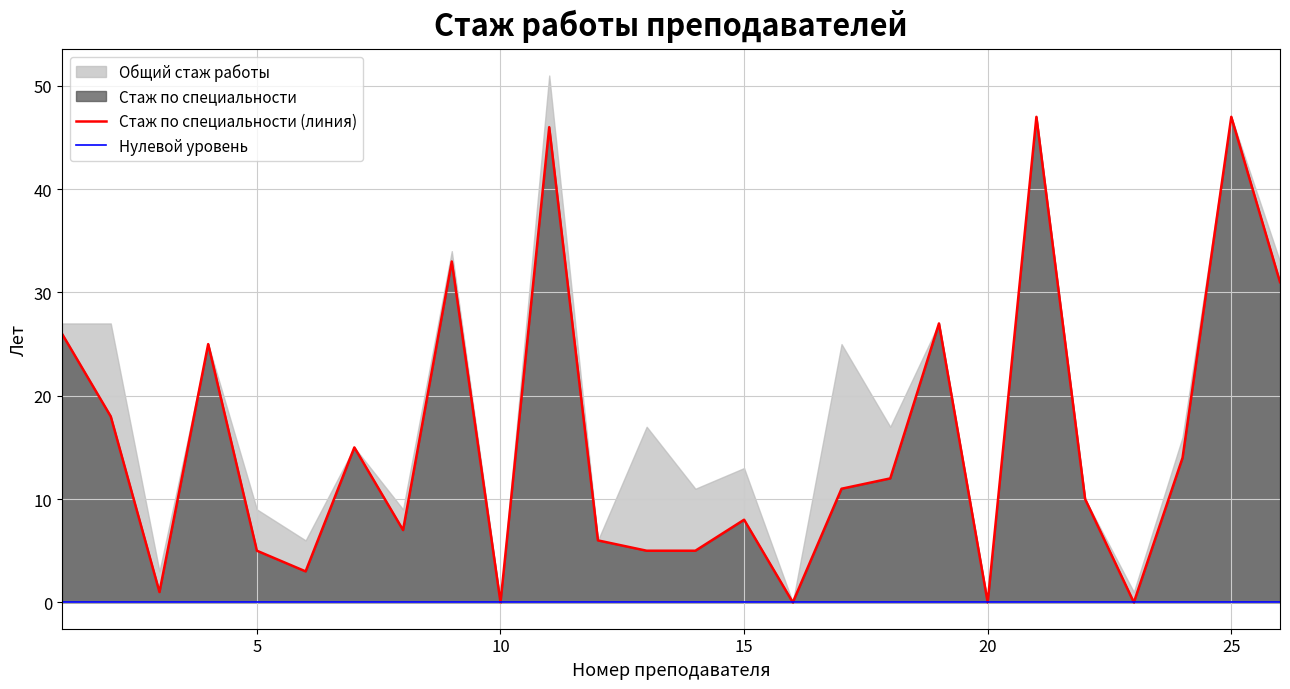

What is the change in value from 12 to 15?

+2